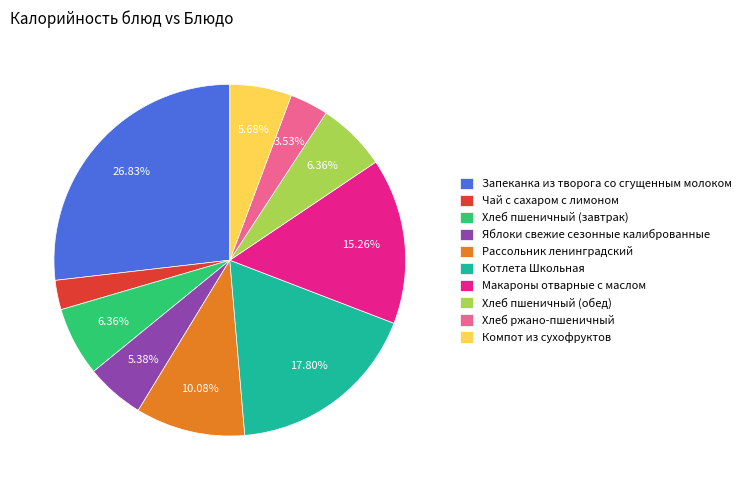

Does Чай с сахаром с лимоном represent more than half of the total?

No